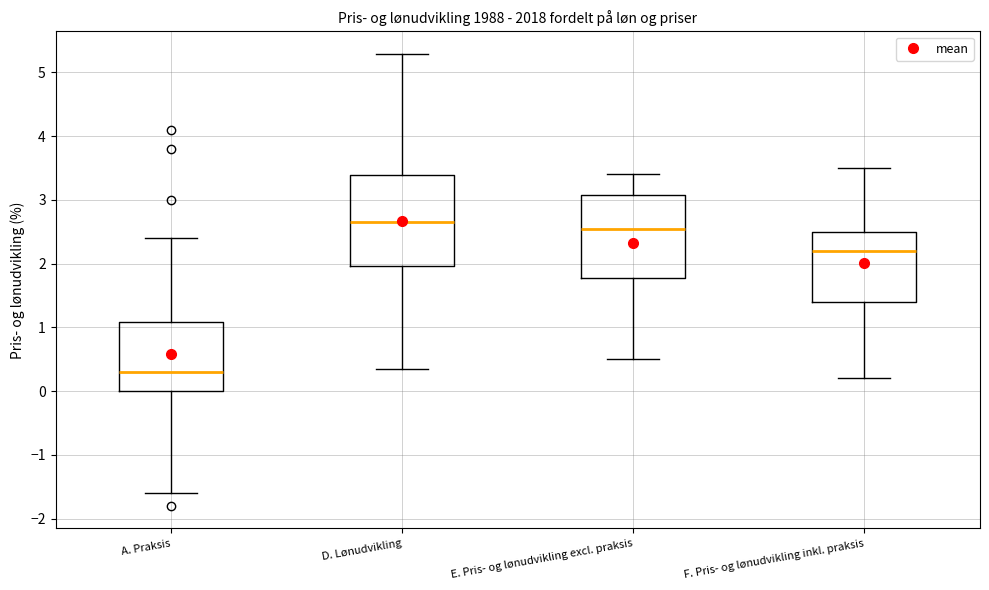

Where is the upper edge of the box for F. Pris- og lønudvikling inkl. praksis on the y-axis? The values are not printed on the chart, so give them approximately, as read against the axis.

2.5